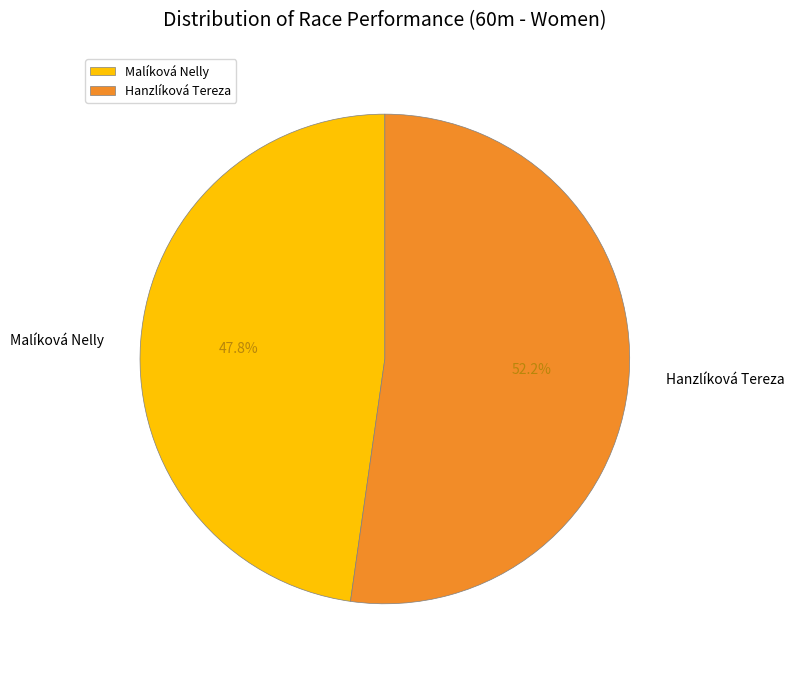

Does Malíková Nelly represent more than half of the total?

No